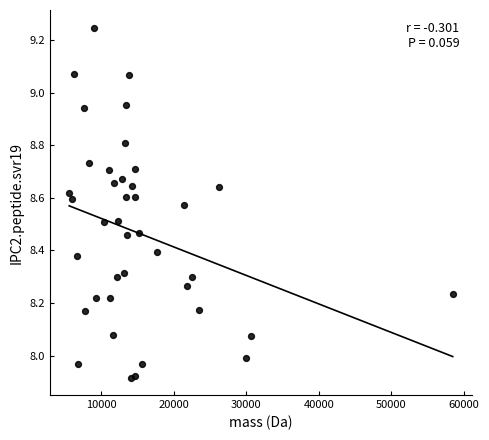

What is the range of X values (max minus min)?

52817.2